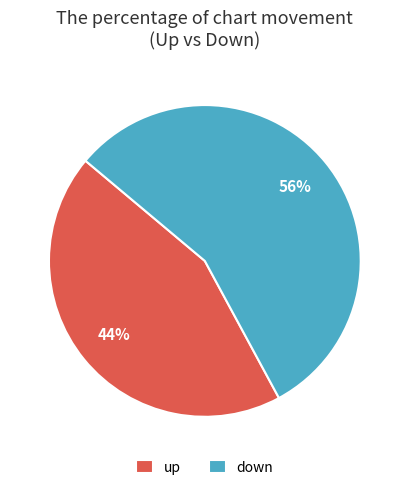

Approximately how many times larger is the value at down compared to up?

1.3